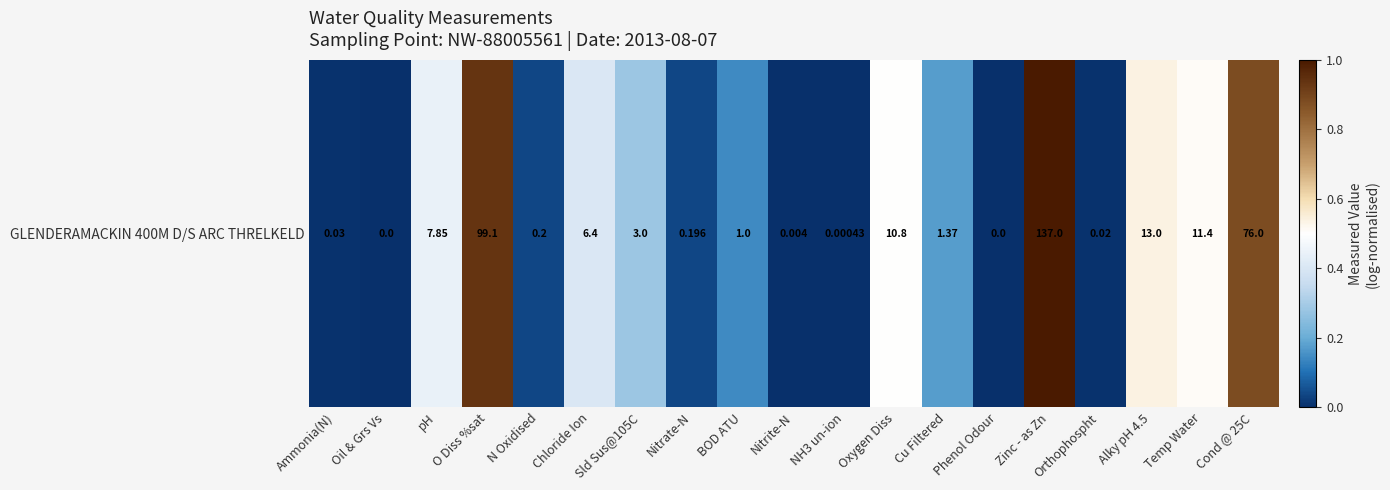

What value does the data have at Oxygen Diss?

0.5